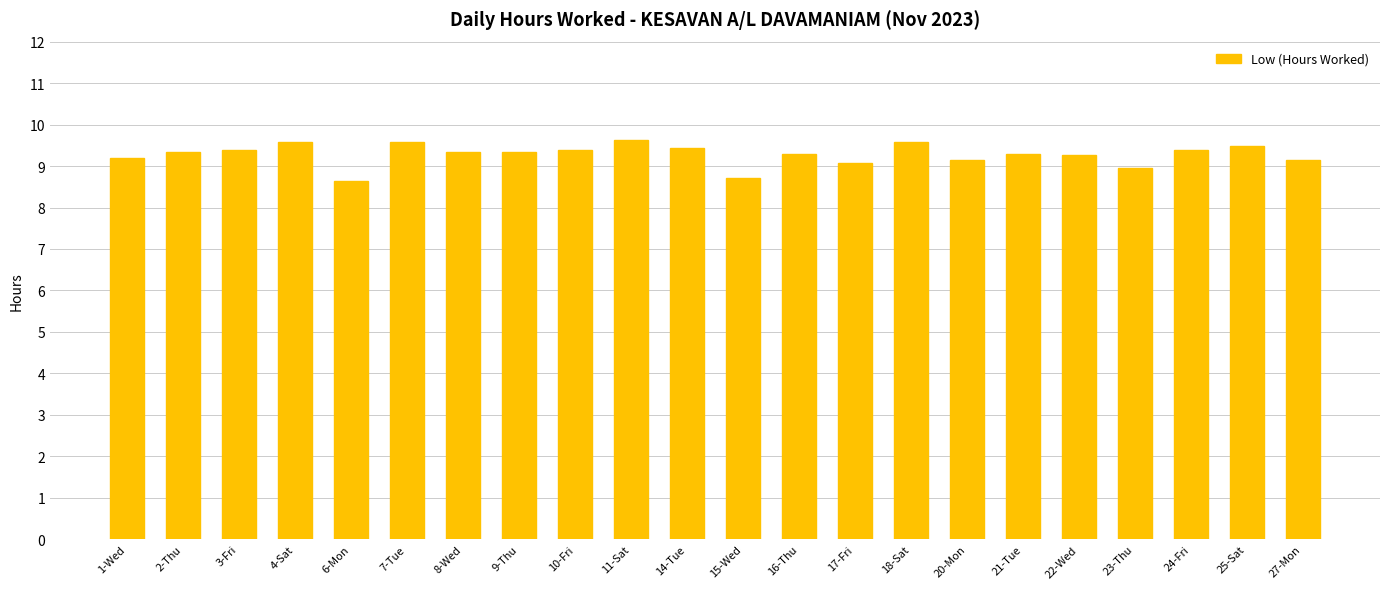

The value at 22-Wed is 9.3. True or false?

True